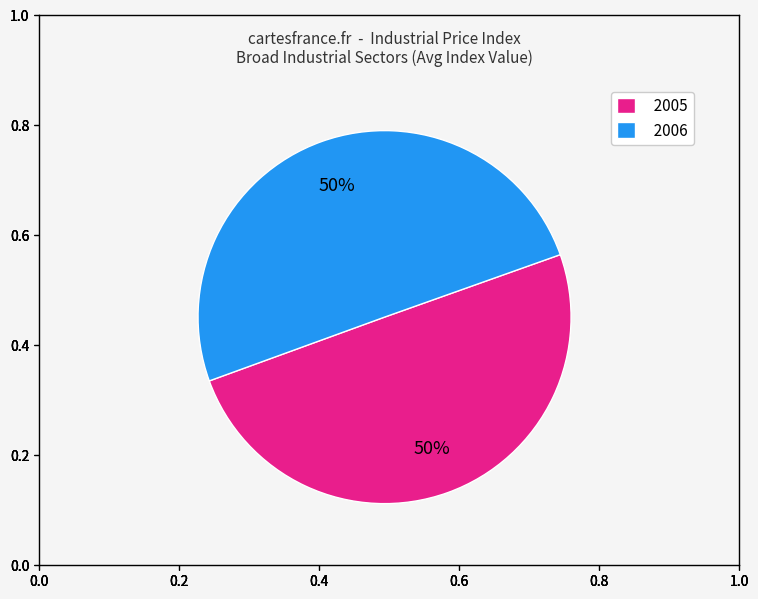

Do 2005 and 2006 together represent more than half of the pie?

Yes